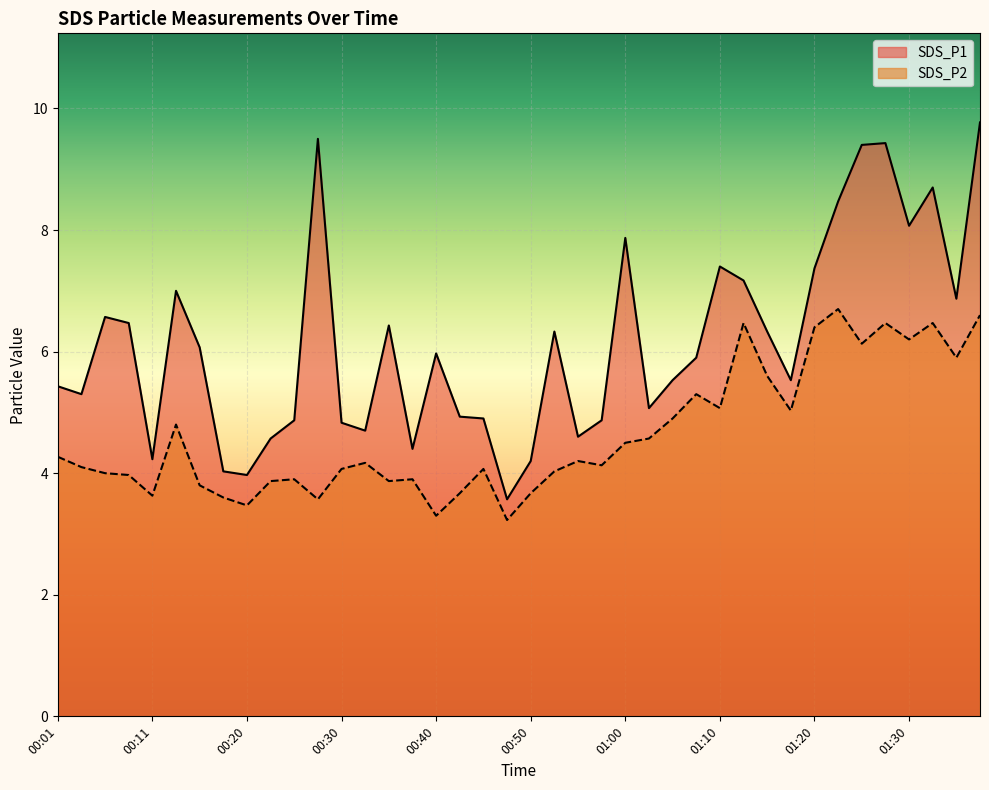

What is the value of the SDS_P1 point at the 1st from the left?

5.4